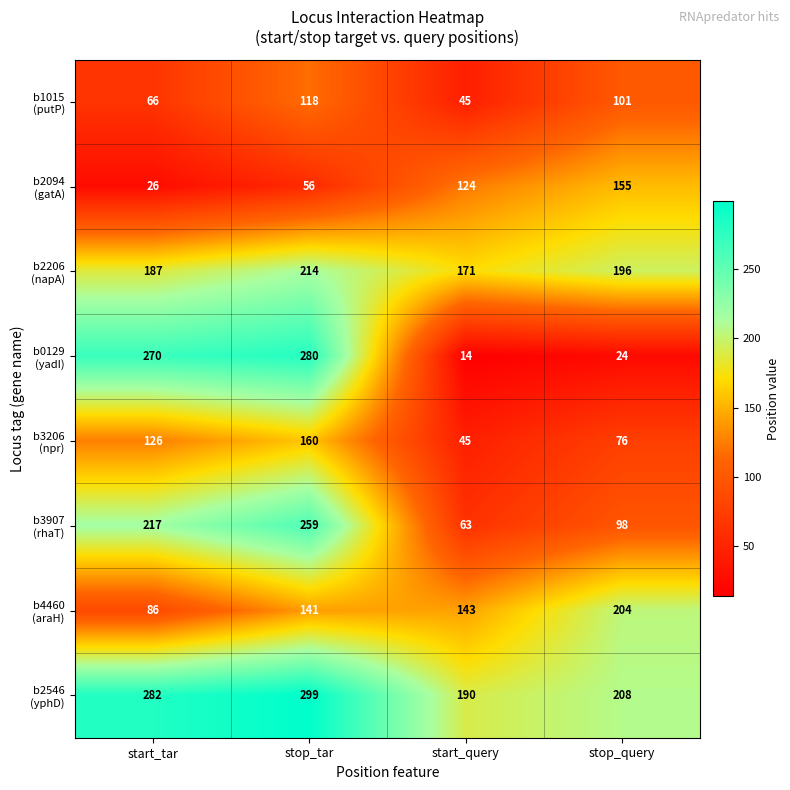

At which category is the sum across all series the highest?

stop_tar